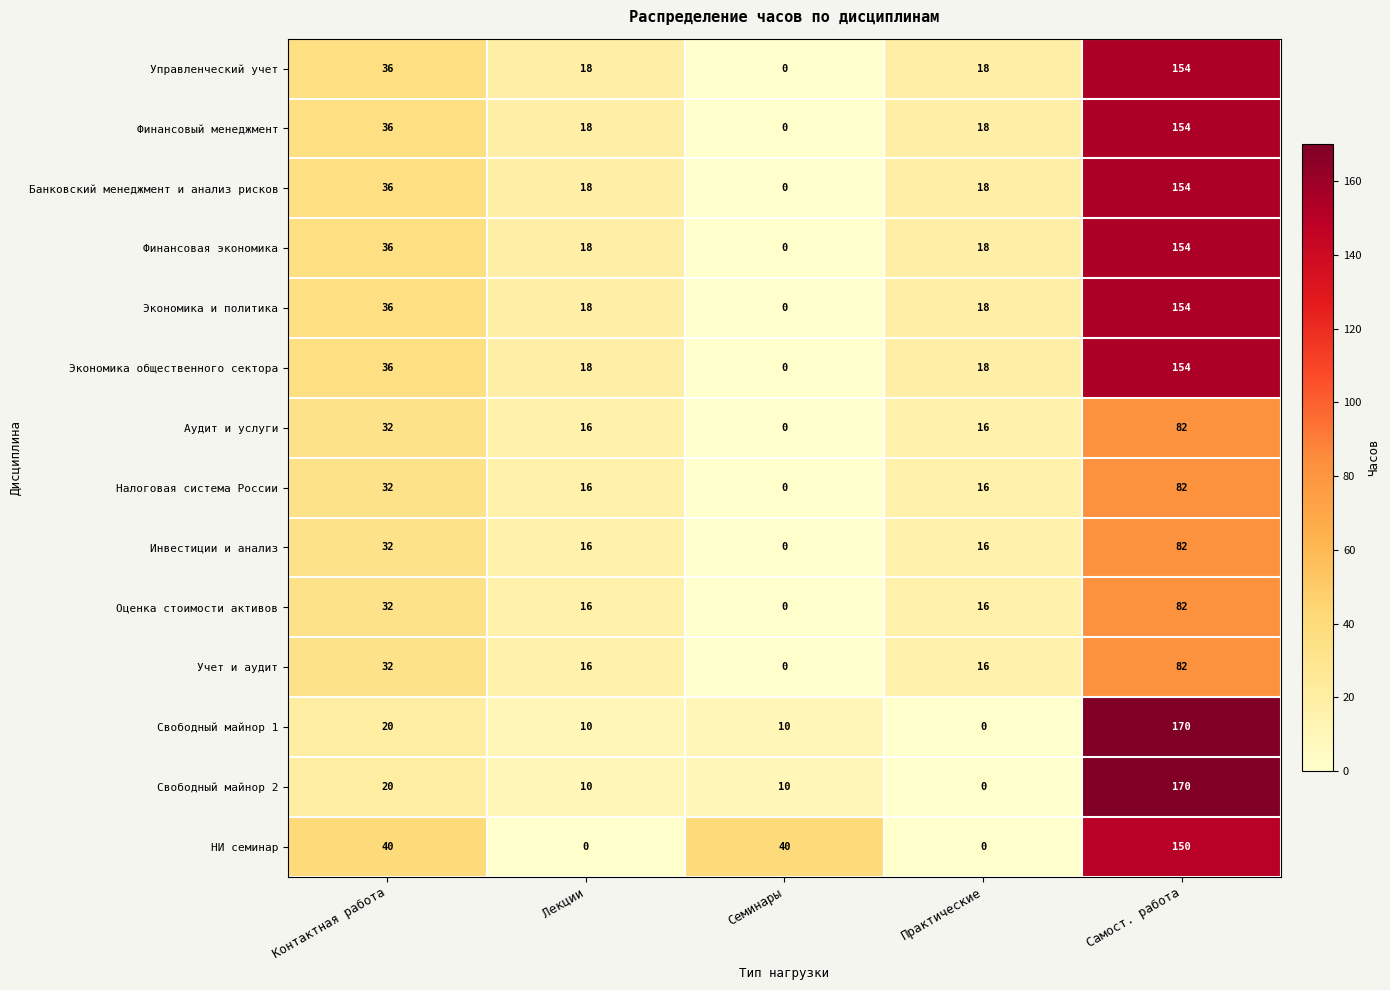

Which series changed the most between Контактная работа and Лекции?

НИ семинар